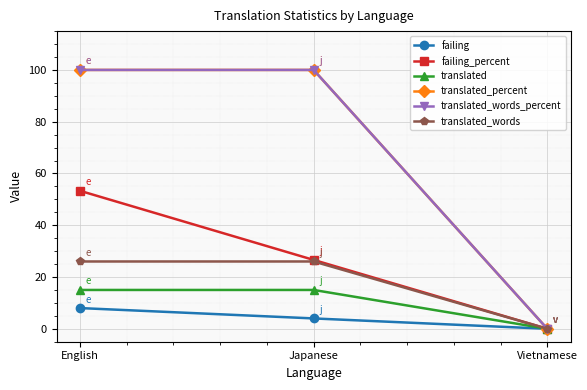

What is the sum of all failing_percent values?

79.9